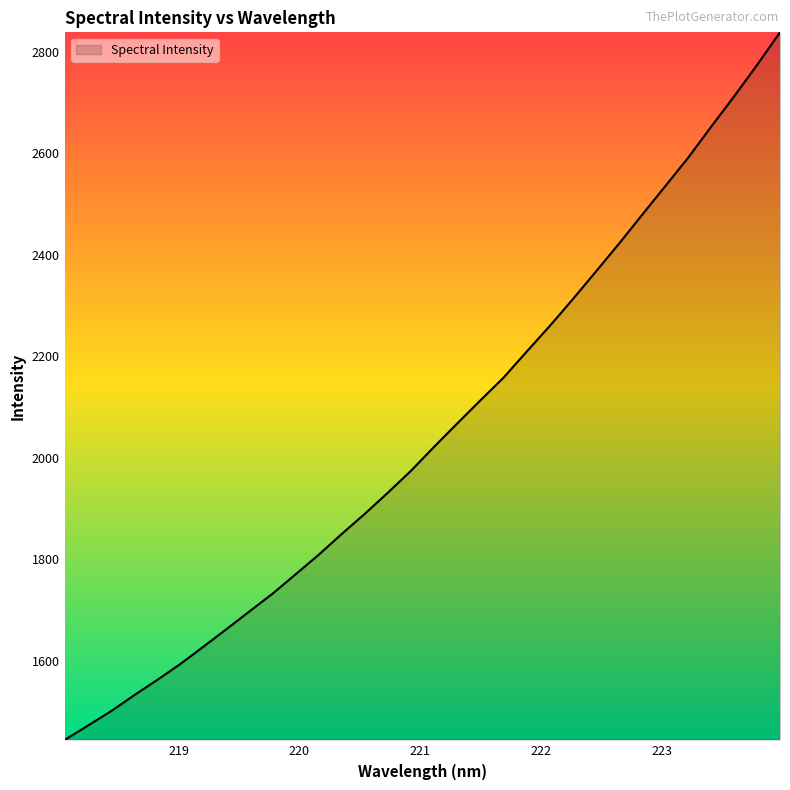

What is the difference between the maximum and minimum values?

1393.1